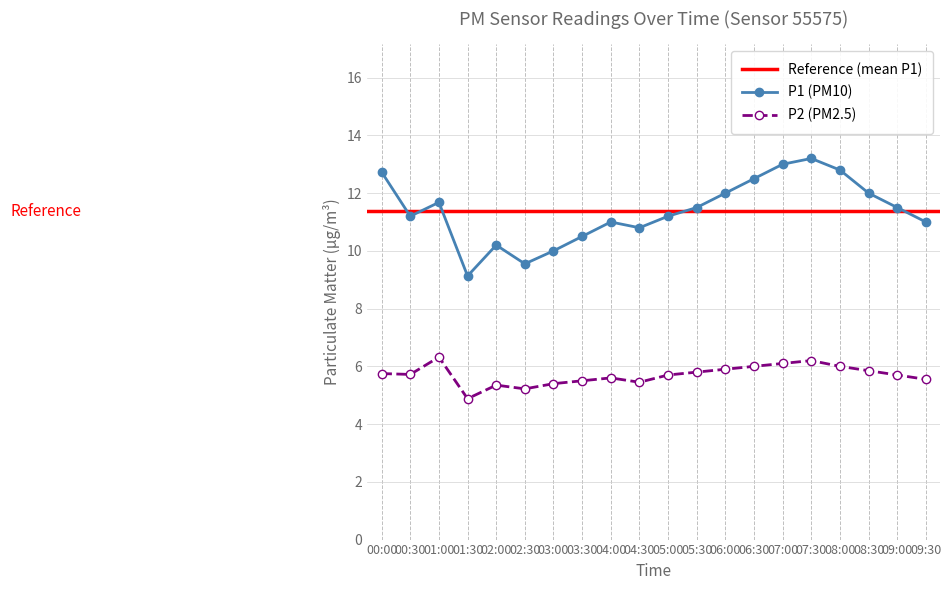

Is the value of P1 at 06:30 greater than the value of P2 at 06:30?

Yes